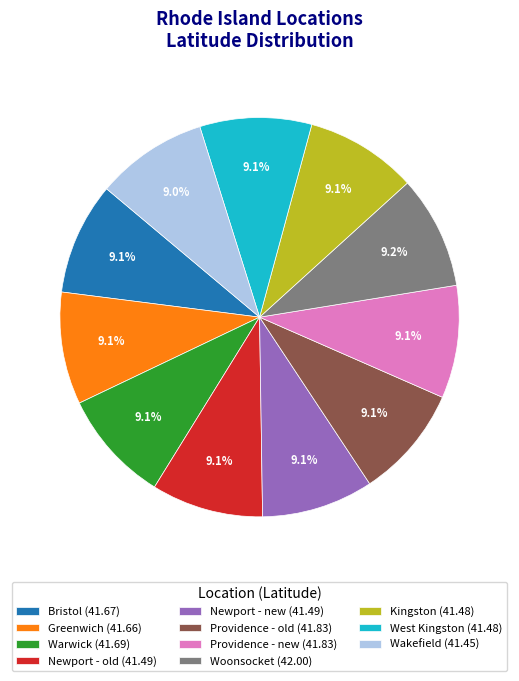

The Kingston slice represents 1% of the pie. True or false?

False